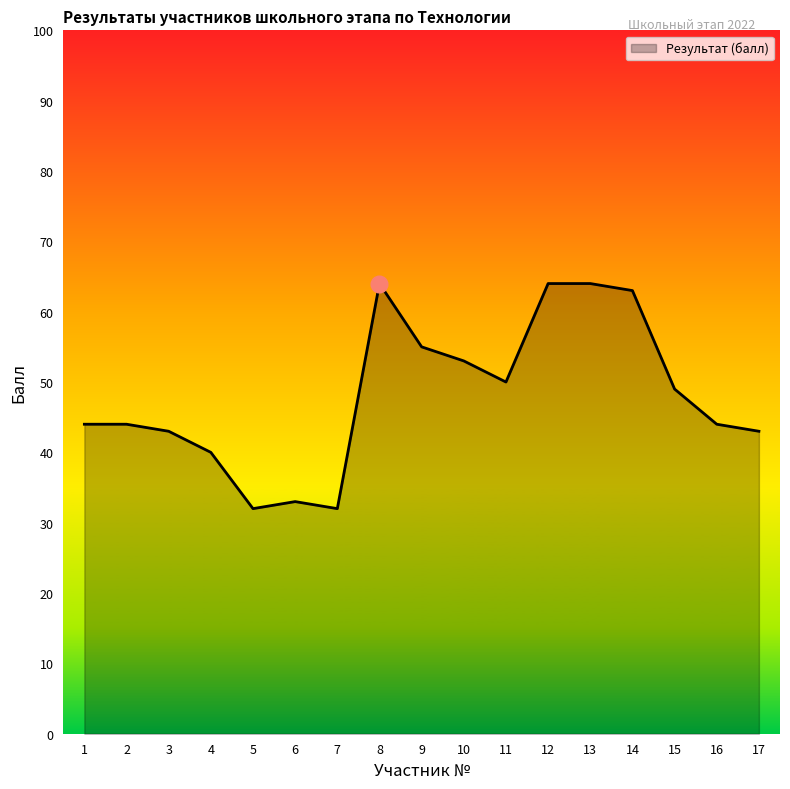

Count the number of data series in this chart.

1